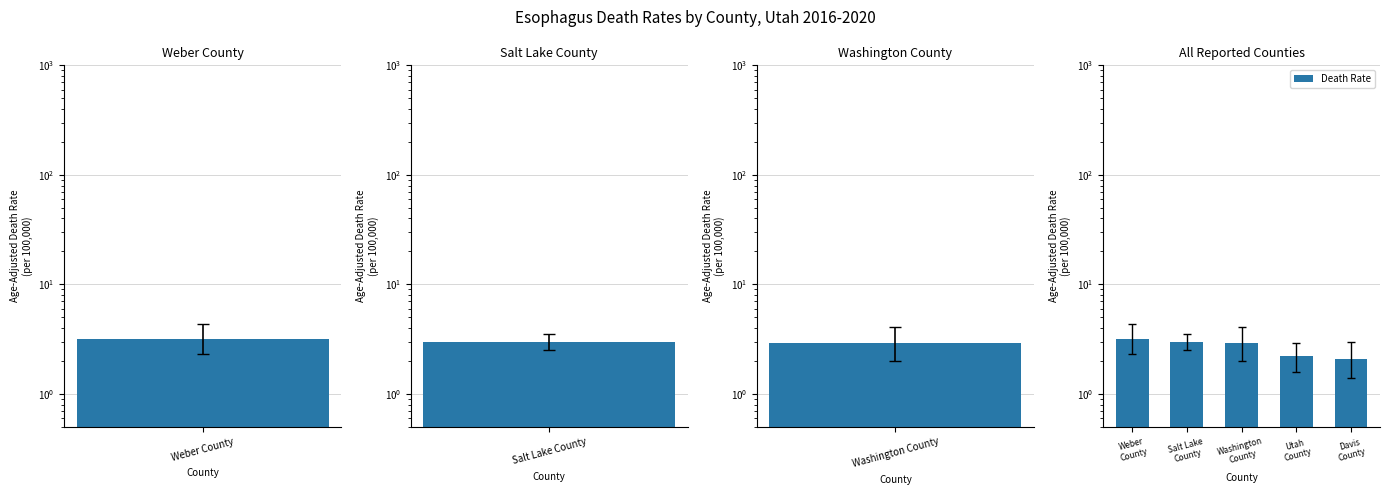

At which category does the chart reach its minimum across all series?

Davis County